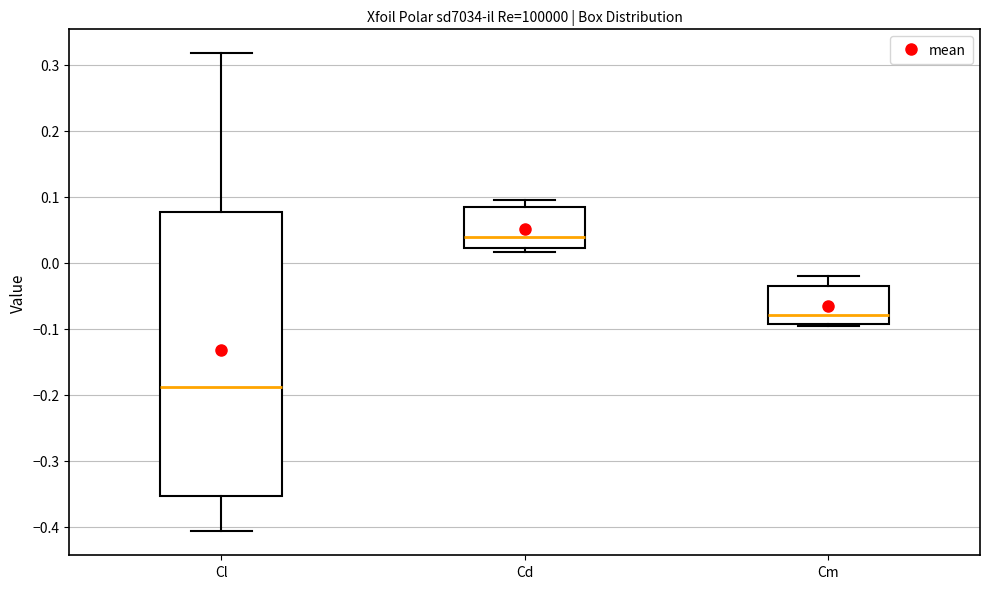

Where does the median line of the box for Cl sit on the y-axis? The values are not printed on the chart, so give them approximately, as read against the axis.

-0.19